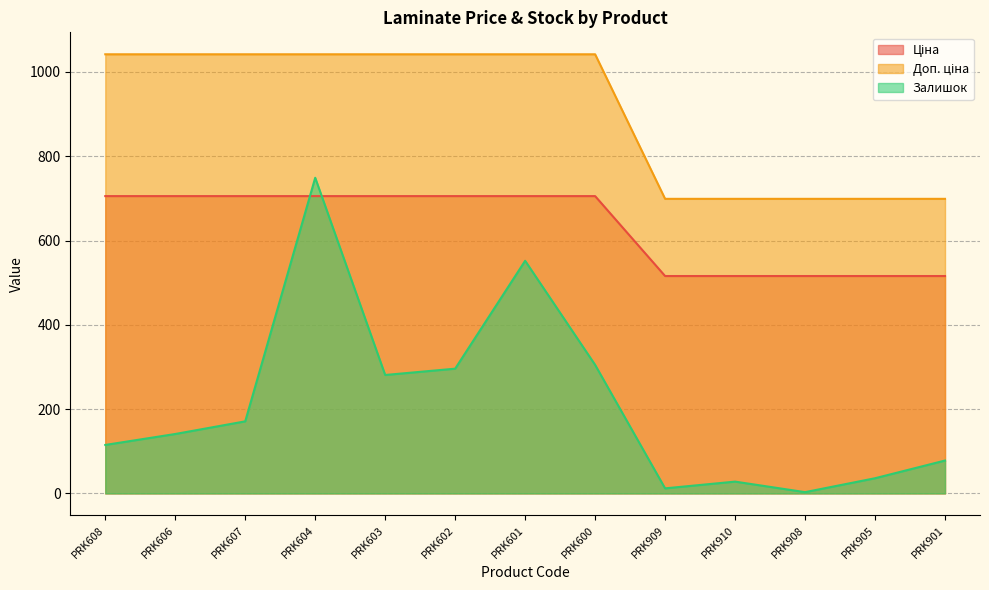

List the labels in order of Залишок value, smallest first.

PRK908, PRK909, PRK910, PRK905, PRK901, PRK608, PRK606, PRK607, PRK603, PRK602, PRK600, PRK601, PRK604